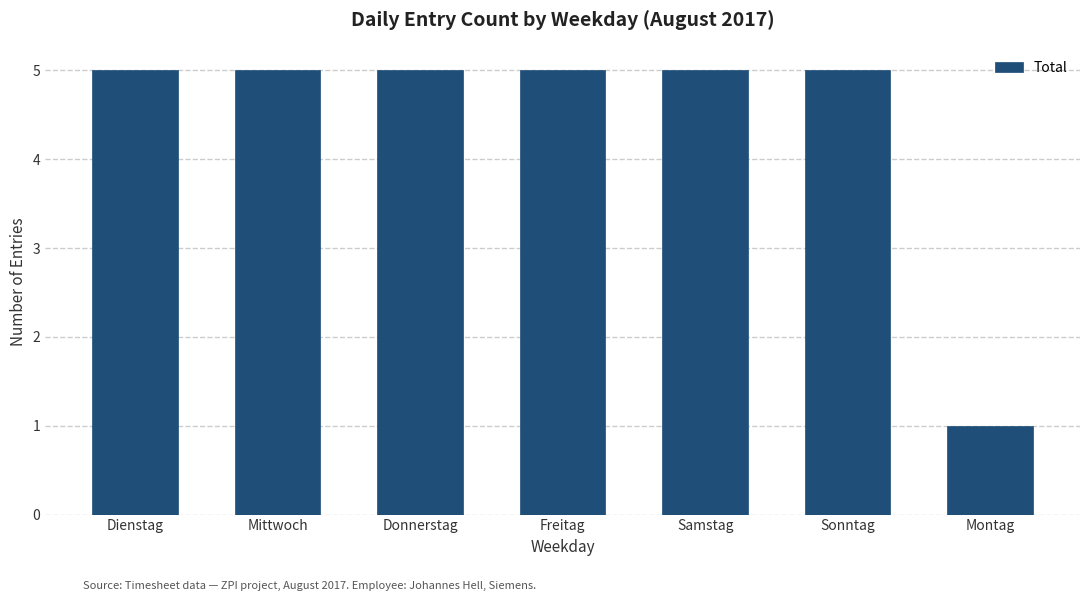

Reading right to left, transcribe all the data shown in this chart.

1	5	5	5	5	5	5